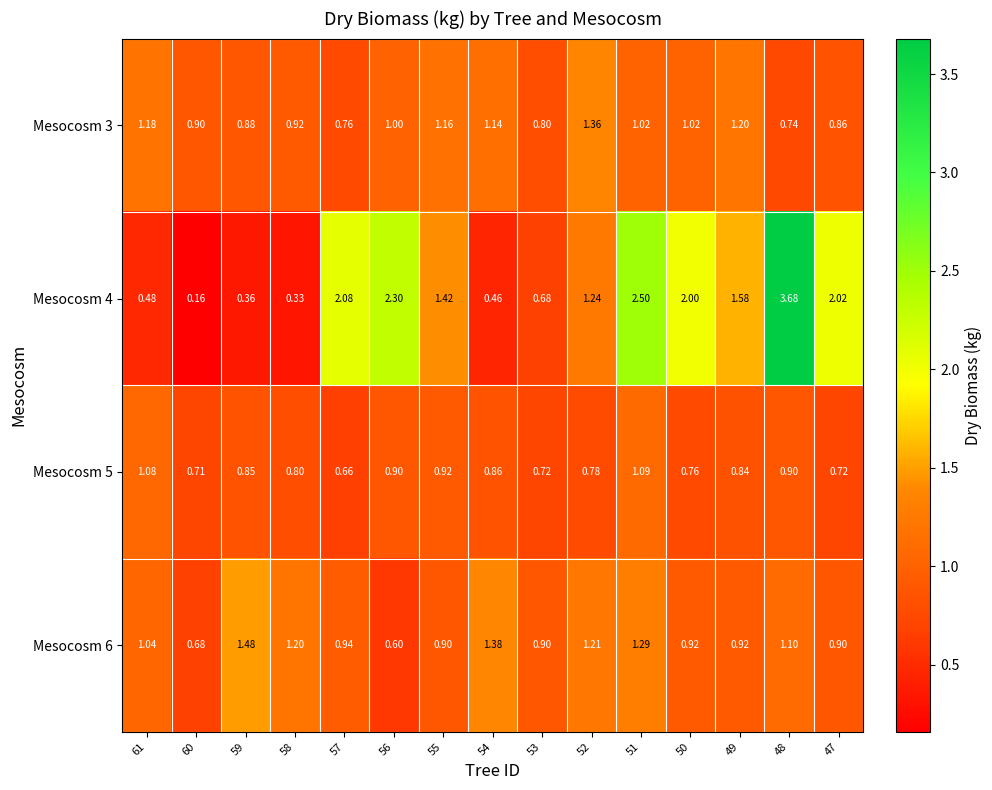

Is the value of Mesocosm 6 at 50 greater than the value of Mesocosm 3 at 59?

Yes